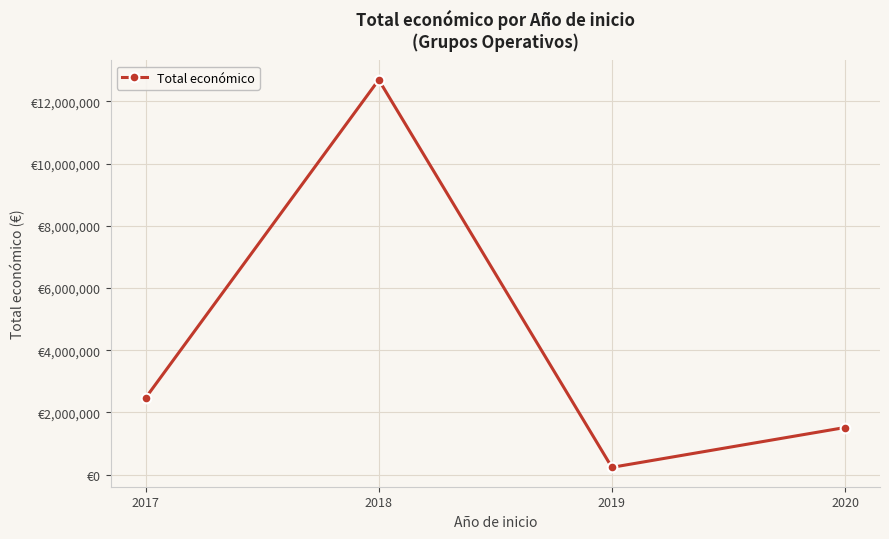

At which category does the data reach its first local valley?

2019